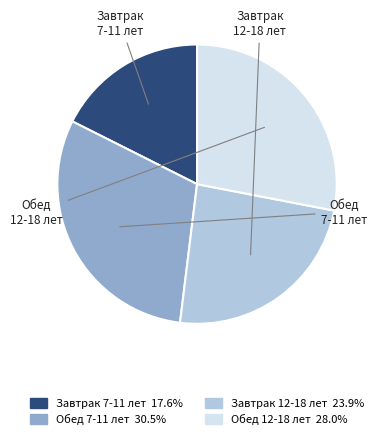

What percentage is the Завтрак 12-18 лет slice, to the nearest percent?

24%